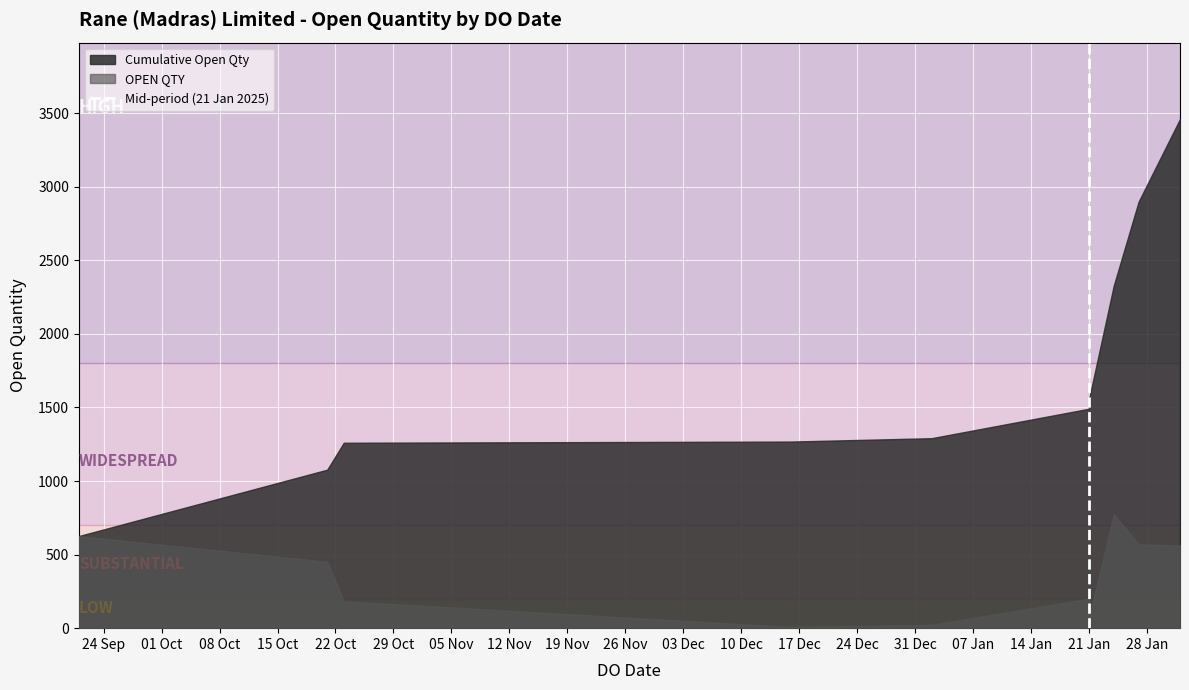

Between 01 Oct and 24 Sep, which is larger?

01 Oct